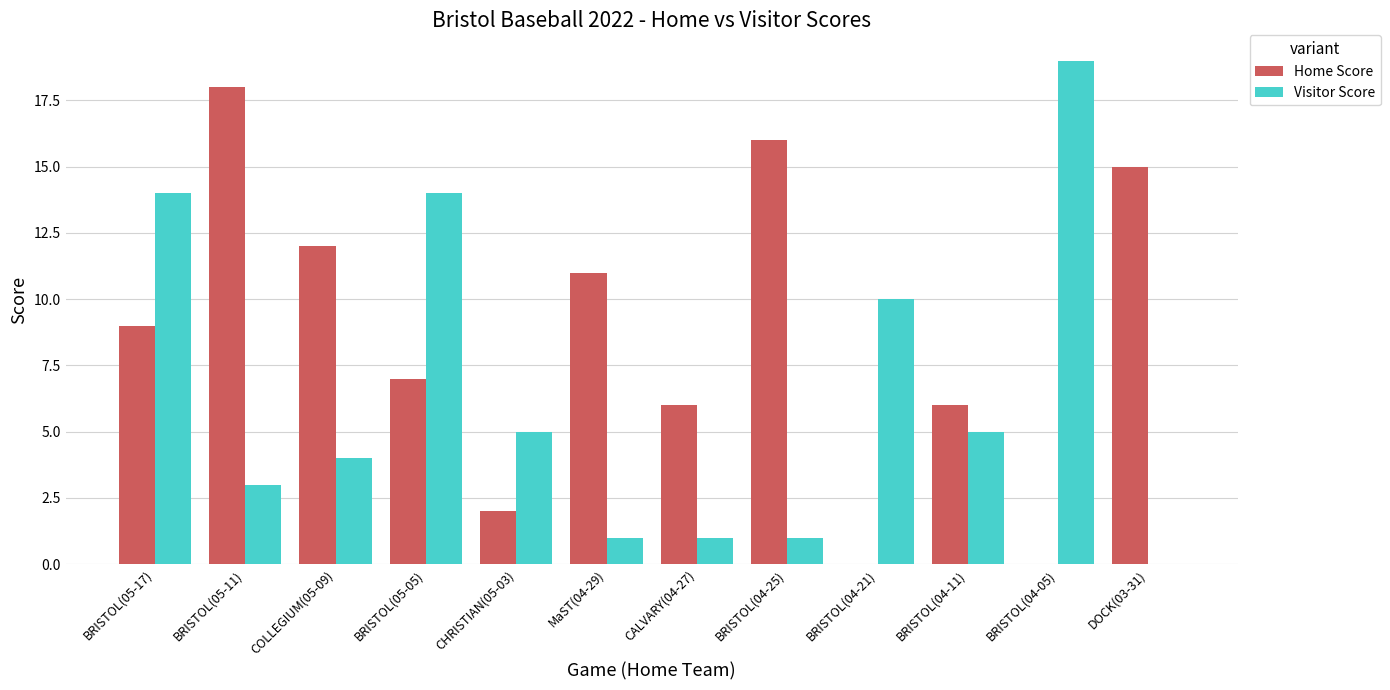

How many groups of bars are there?

12